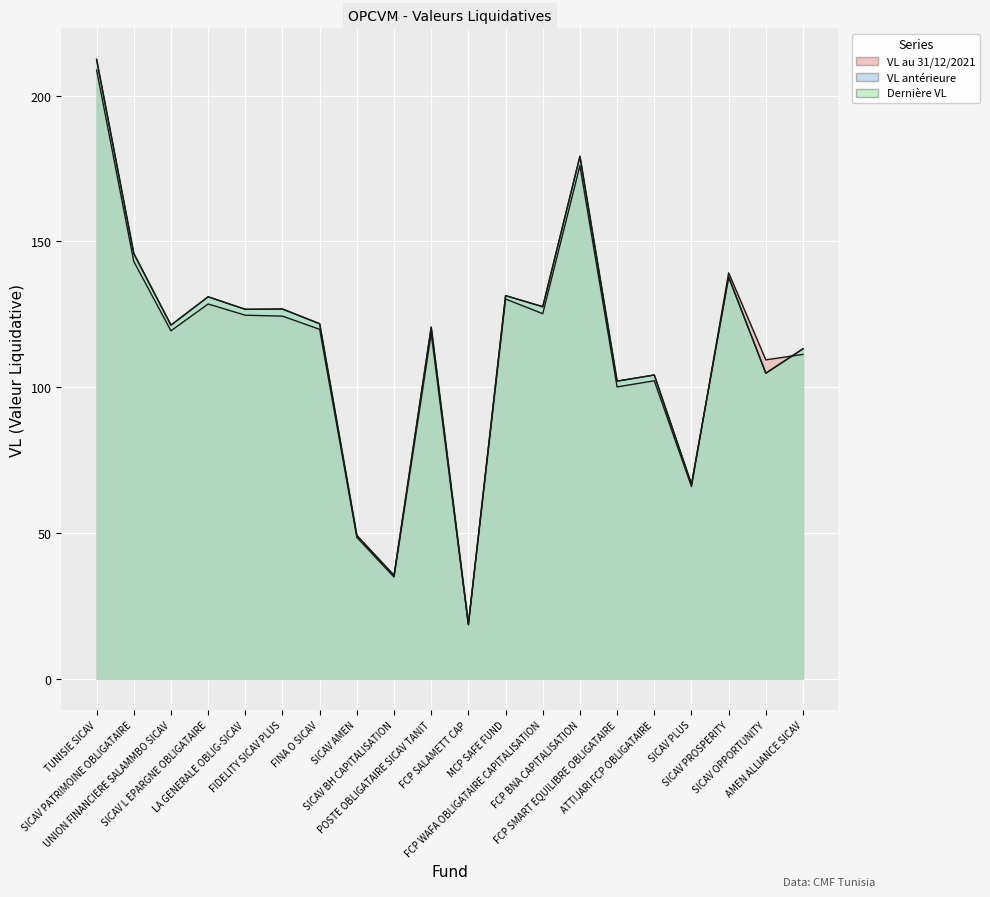

How many lines are shown in the chart?

3